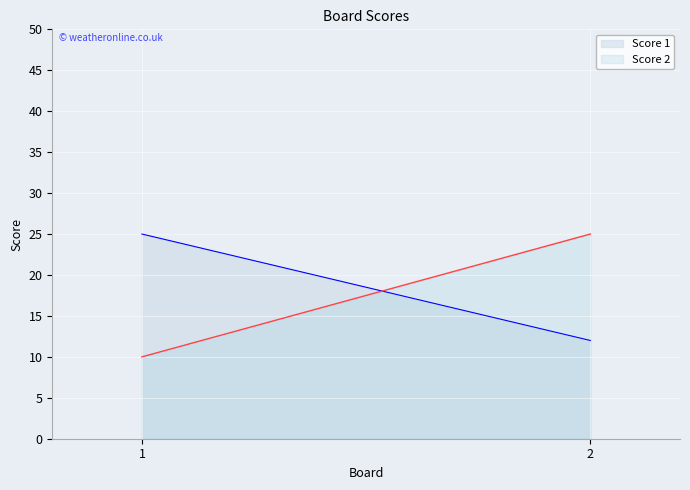

What is the smallest value displayed?

10